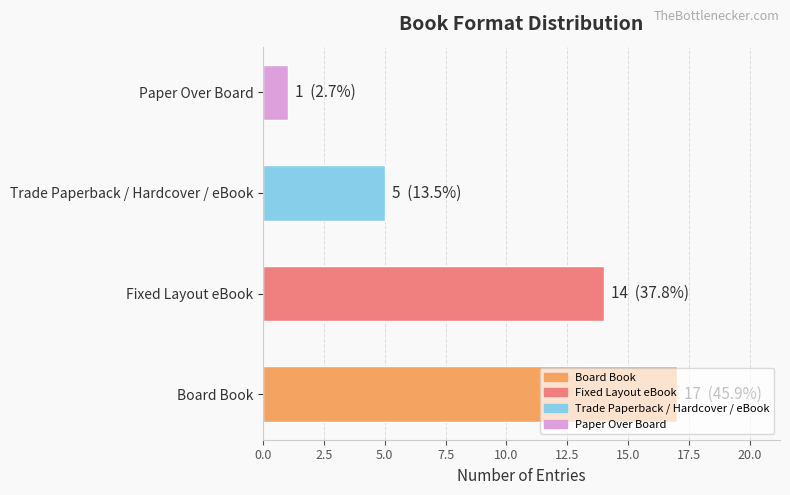

True or false: the data shows 1 at Paper Over Board.

True